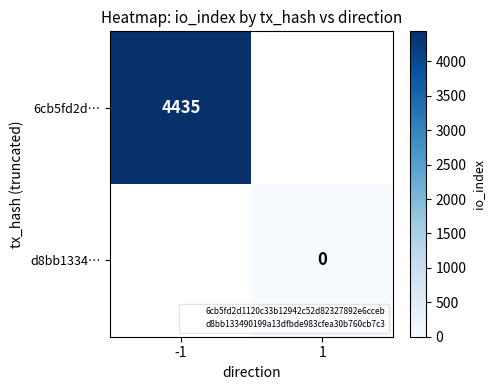

Count the number of categories in the chart.

2